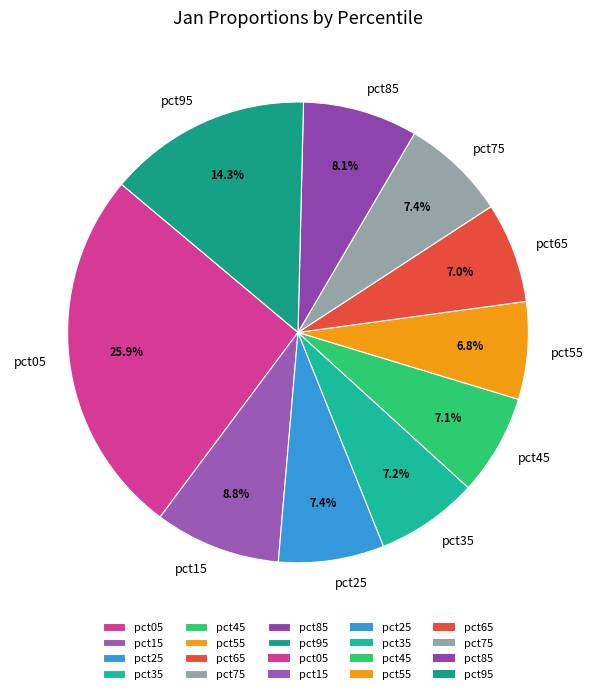

Is there a majority slice in this chart?

No